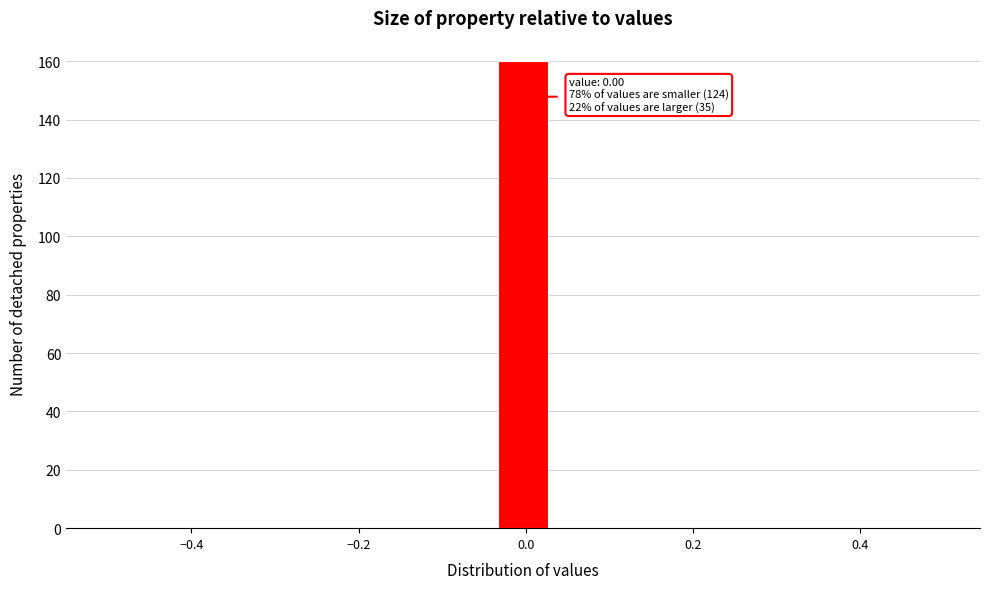

Around what value on the x-axis is the tallest bar? Give the approximate position of its centre, as read against the axis.

0.00